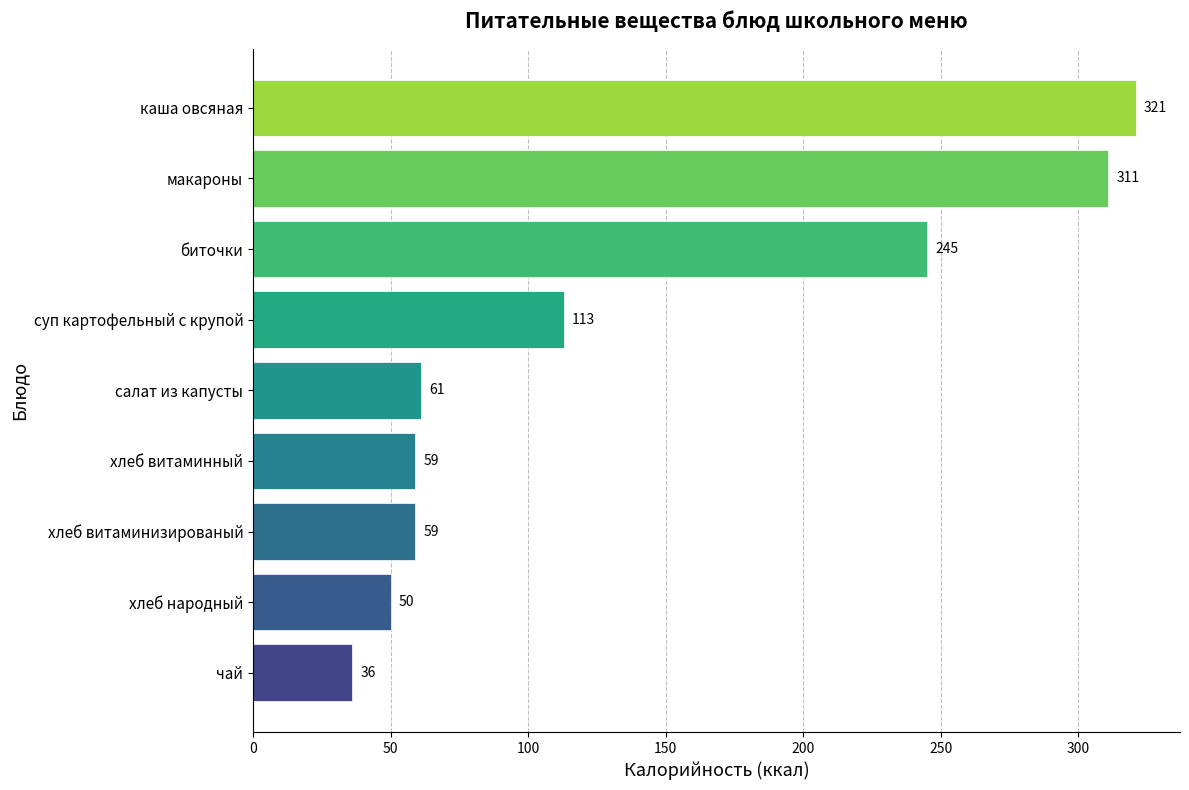

Which label corresponds to the smallest value in the chart?

чай